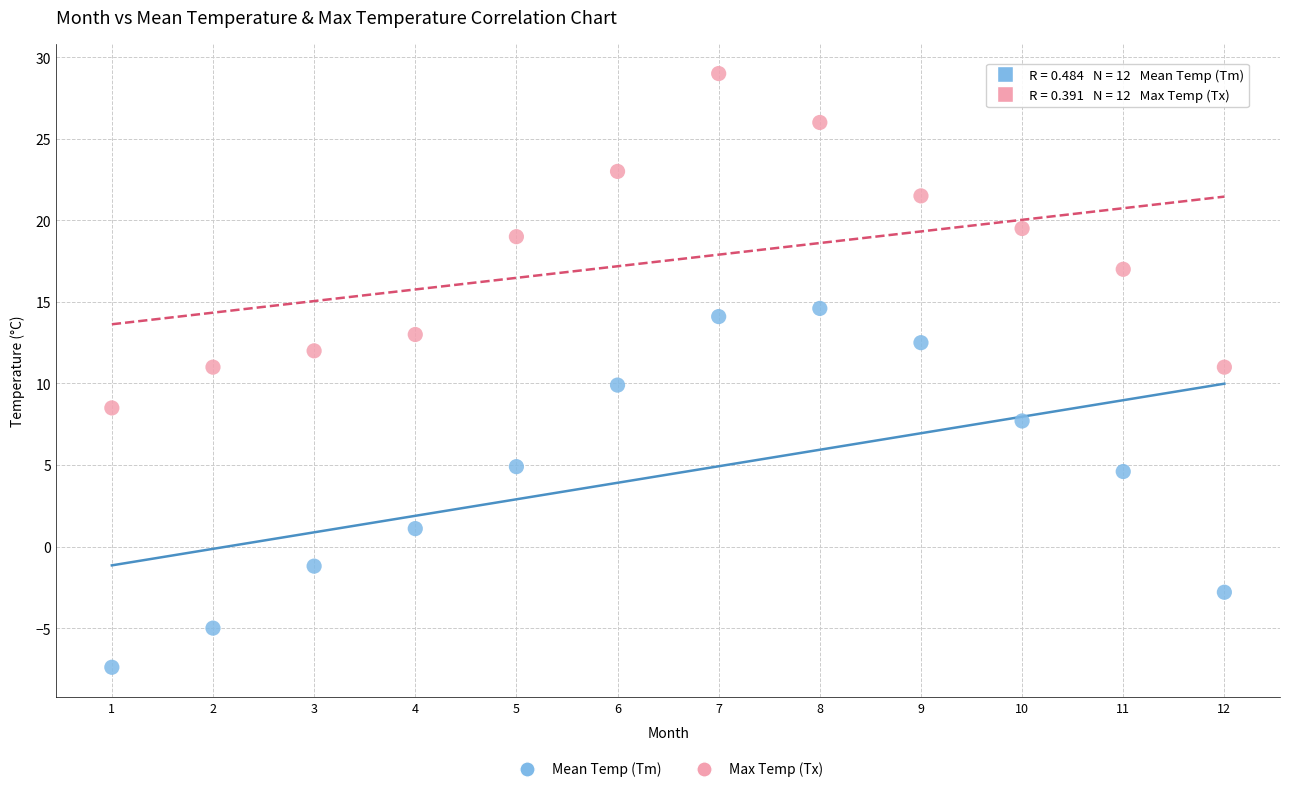

Which series contains the lowest Y value?

Mean Temp (Tm)